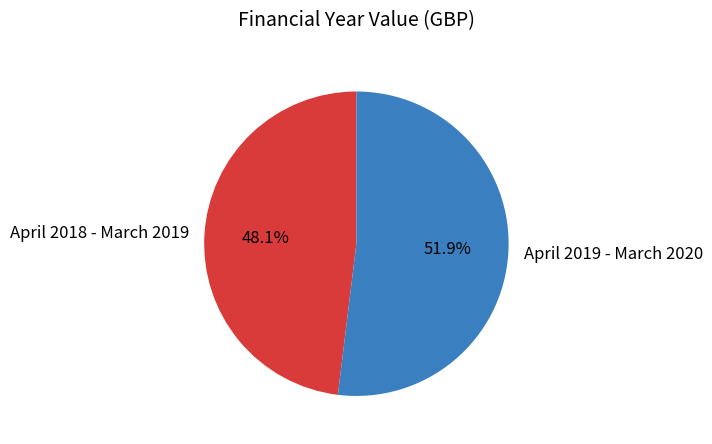

To the nearest percent, what portion does April 2019 - March 2020 represent?

52%